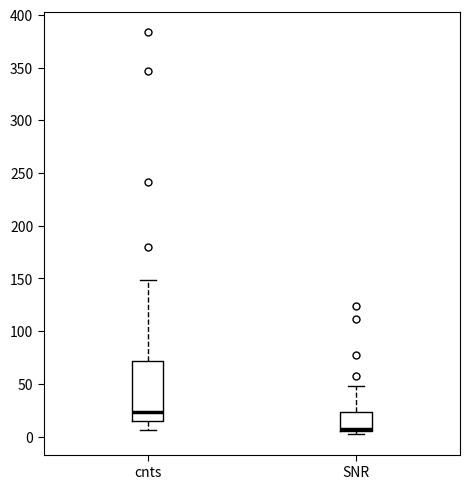

Reading left to right, transcribe this box plot: for each box, give where its median line is, the range the box spans, and where its two whiskers end, as read against the y-axis. The values are not printed on the chart, so give them approximately, as read against the axis.

cnts: median 25, box 15 to 70, whiskers 5 to 150
SNR: median 10, box 5 to 25, whiskers 0 to 50